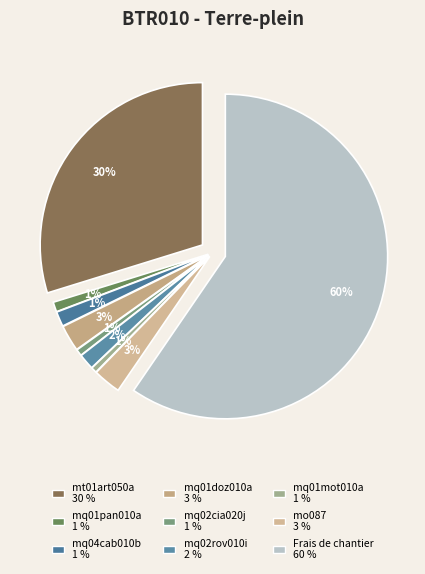

What portion of the pie excludes mq01pan010a?

99.0%